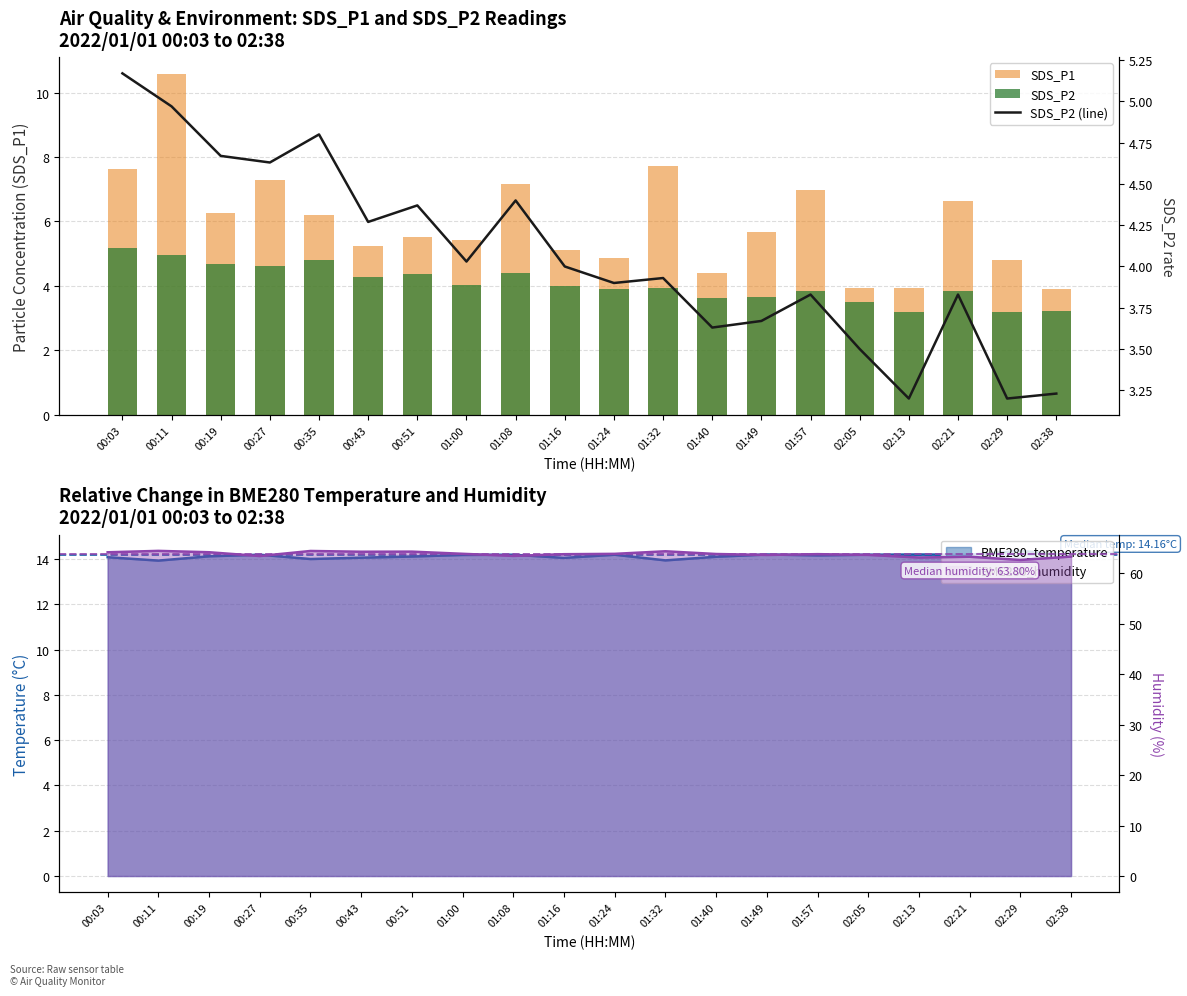

What is the difference between the highest and lowest values at 01:40?

0.8